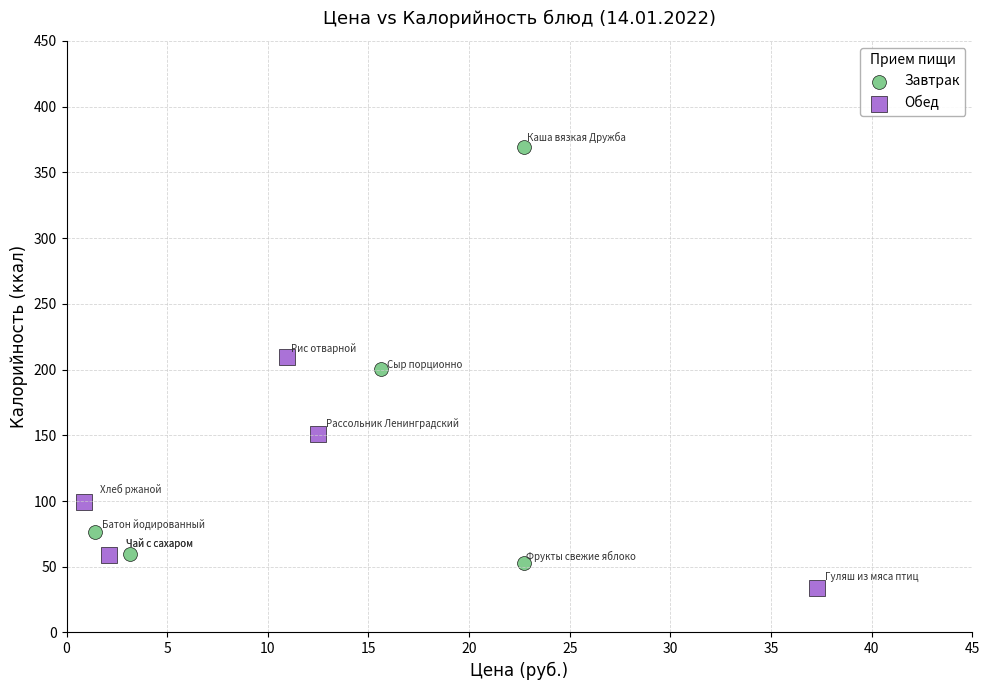

What are all the series names shown in the legend?

Завтрак, Обед